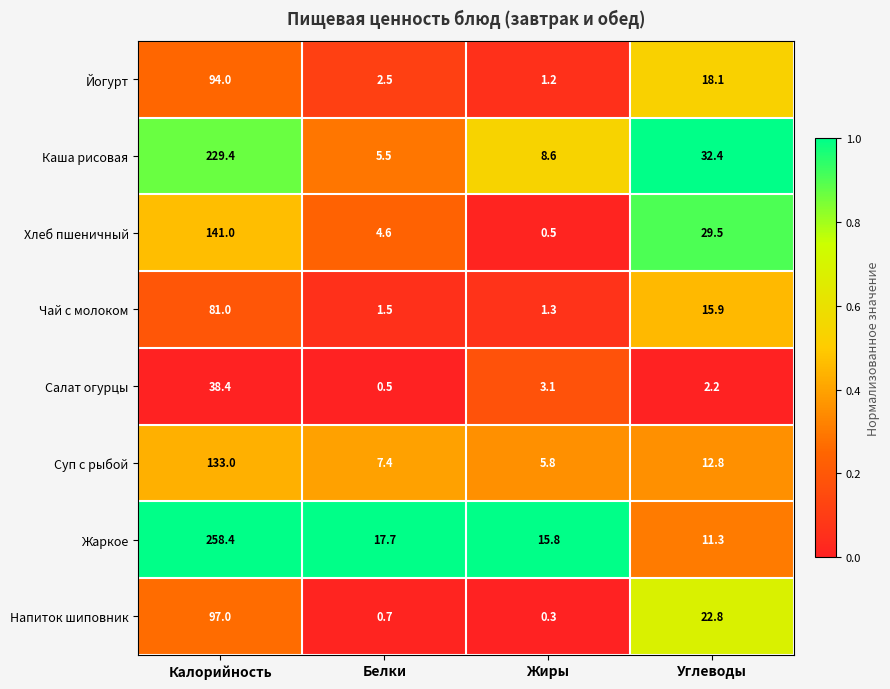

At which category does the chart reach its peak across all series?

Калорийность